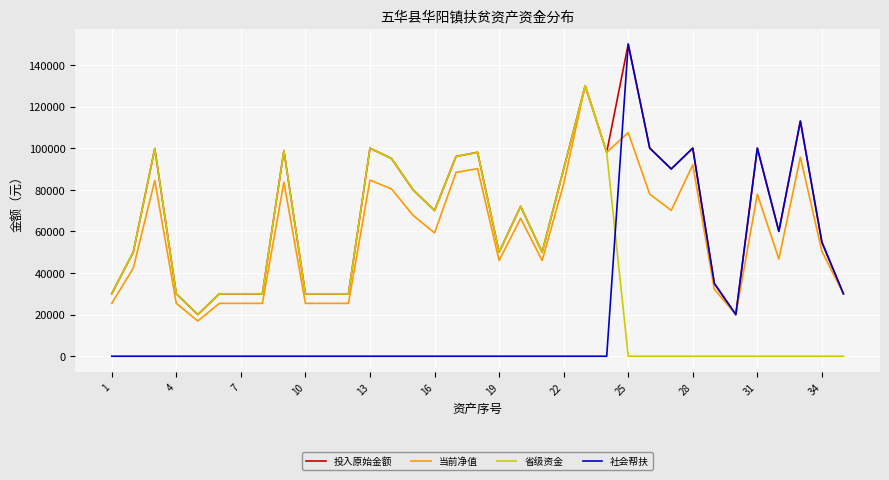

Which series has the largest range (max minus min)?

社会帮扶